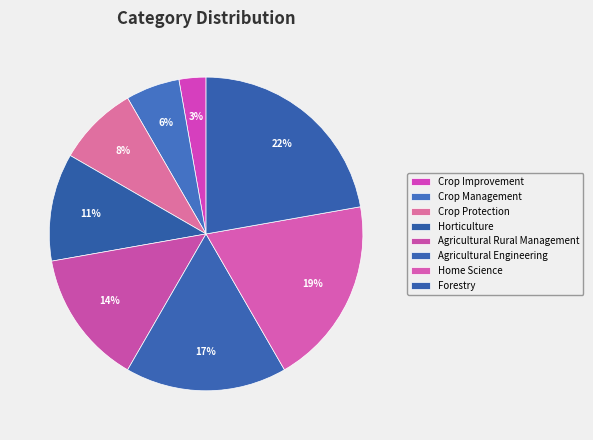

Is Crop Protection the majority of the pie?

No